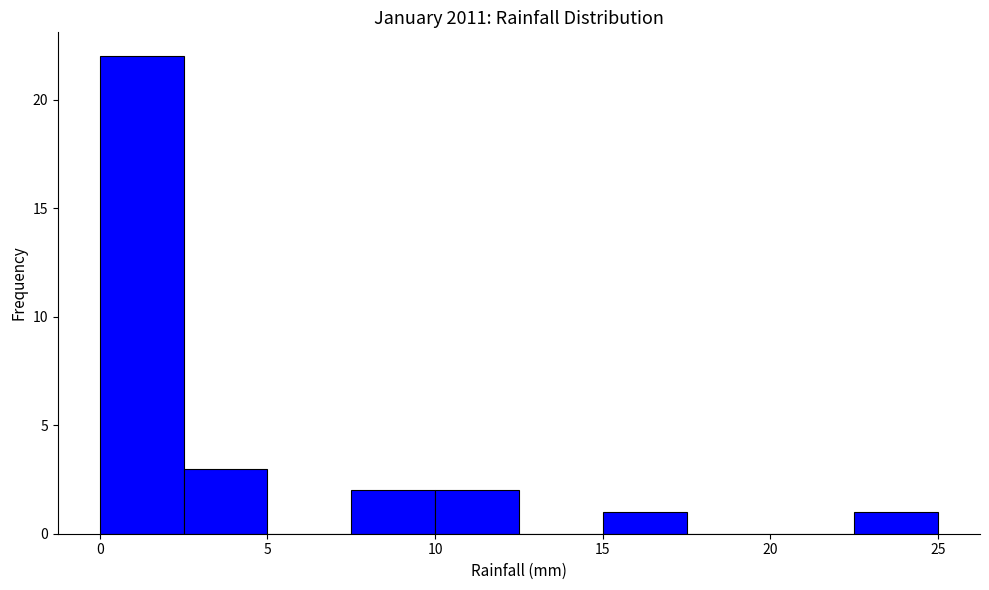

How tall is the bar that spans 0.0 to 2.5 on the x-axis? The values are not printed on the chart, so give them approximately, as read against the axis.

22